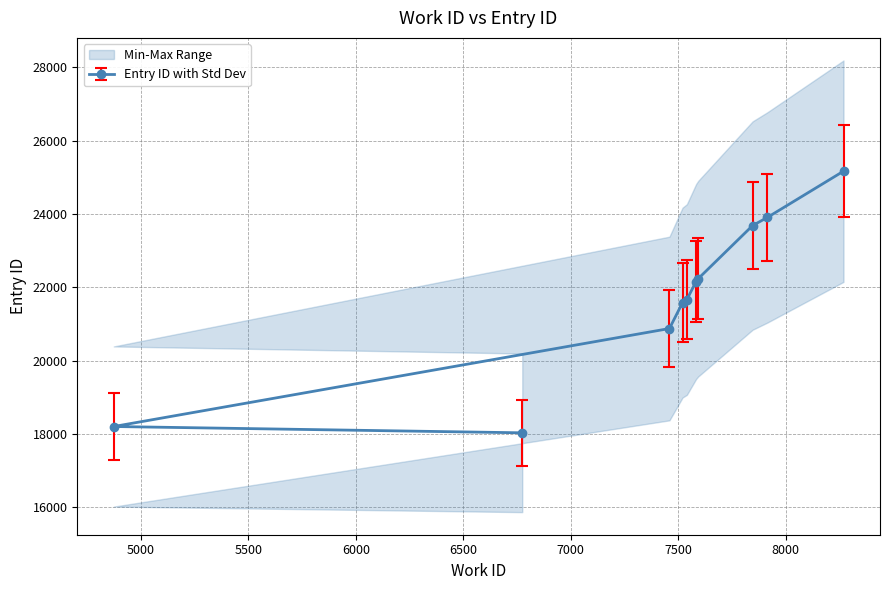

Rank the categories by value from highest to lowest.

8269, 7915, 7846, 7593, 7583, 7540, 7520, 7459, 4873, 6774